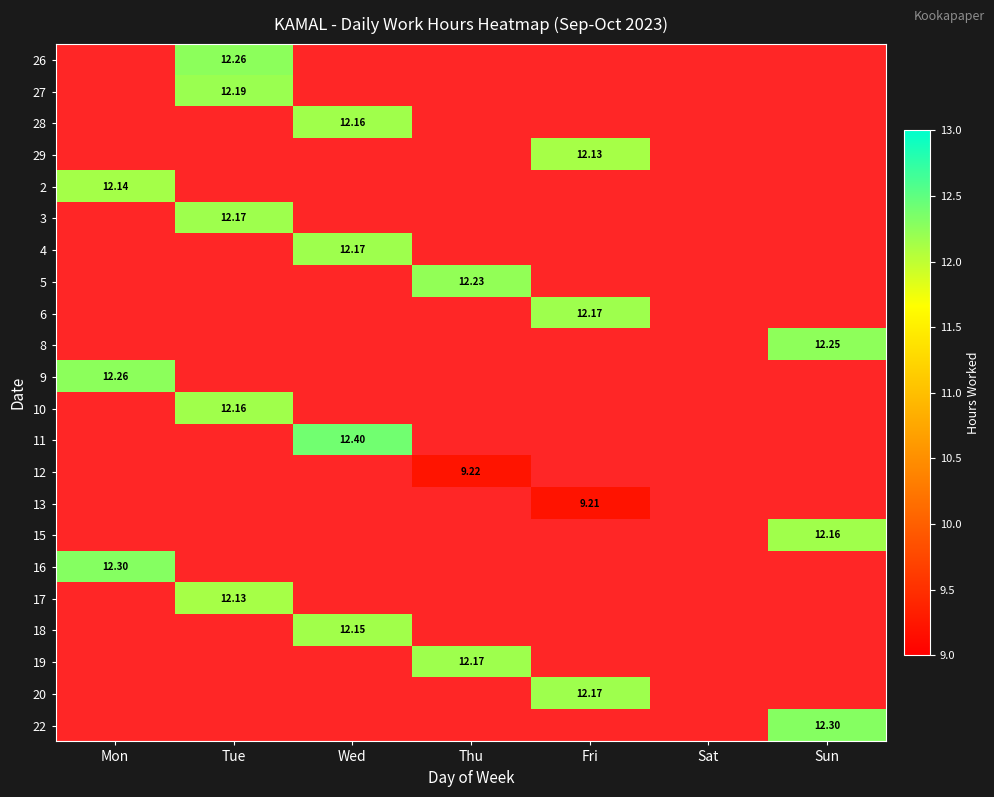

The 18 series shows 5.2 at Sat. True or false?

False